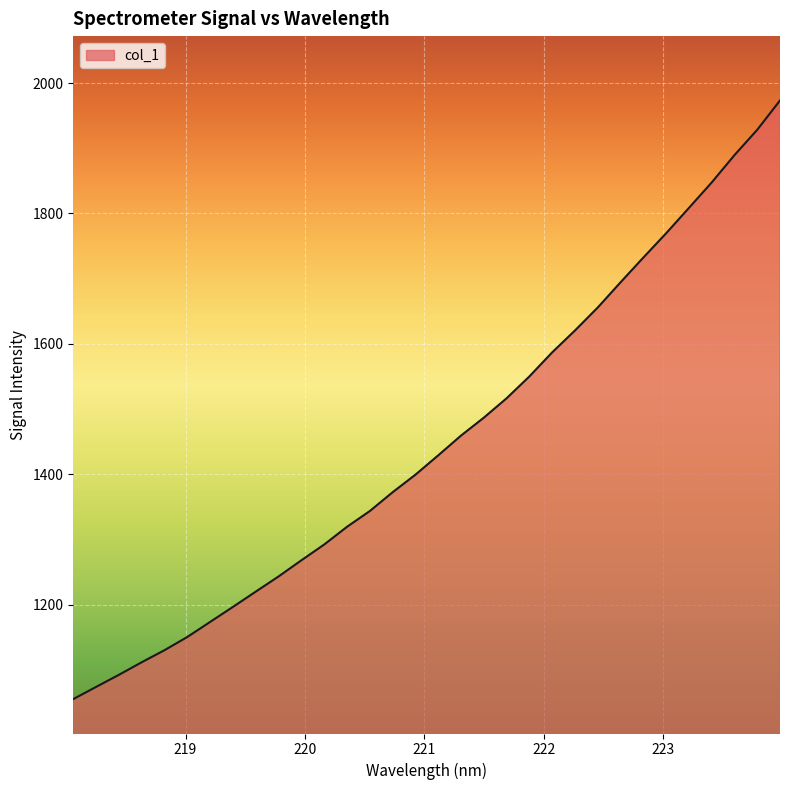

Reading right to left, extract all data points from this chart.

1973.3	1928.3	1889.5	1847.5	1808.5	1769.6	1732.4	1694.5	1655.8	1620.6	1587.1	1550.2	1516.6	1486.9	1459.4	1429.1	1399.5	1372.6	1343.7	1319.6	1292.4	1268.2	1243.5	1220.2	1196.8	1173.7	1150.6	1130.4	1111.9	1092.6	1074.0	1055.3